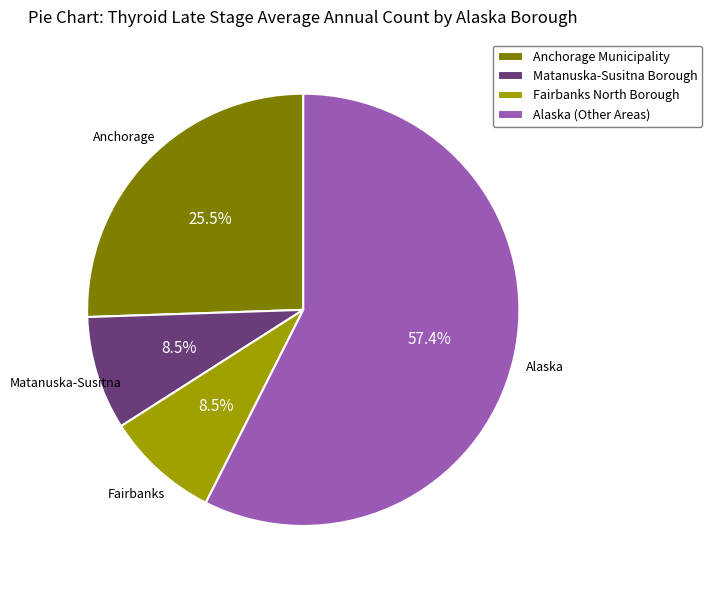

Between Alaska (Other Areas) and Anchorage Municipality, which is larger?

Alaska (Other Areas)